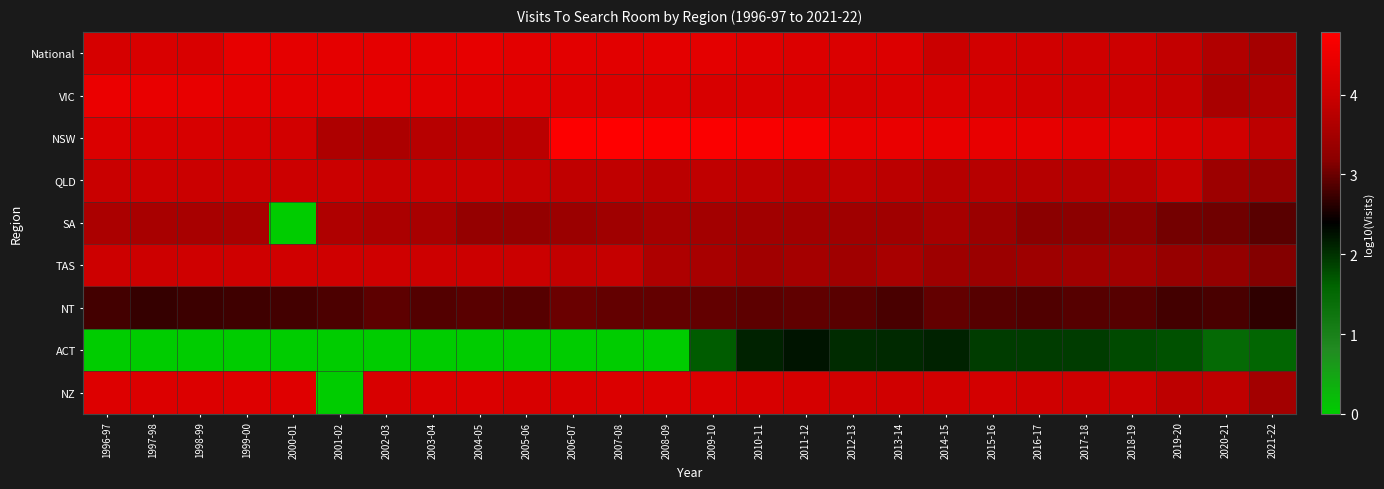

Reading left to right, list all the values displayed in this chart.

National: 1996-97=4.1	1997-98=4.2	1998-99=4.2	1999-00=4.4	2000-01=4.4	2001-02=4.4	2002-03=4.4	2003-04=4.4	2004-05=4.4	2005-06=4.4	2006-07=4.3	2007-08=4.3	2008-09=4.4	2009-10=4.4	2010-11=4.3	2011-12=4.2	2012-13=4.2	2013-14=4.2	2014-15=4.0	2015-16=4.1	2016-17=4.1	2017-18=4.0	2018-19=4.0	2019-20=3.9	2020-21=3.7	2021-22=3.5
VIC: 1996-97=4.5	1997-98=4.4	1998-99=4.4	1999-00=4.4	2000-01=4.3	2001-02=4.4	2002-03=4.4	2003-04=4.3	2004-05=4.3	2005-06=4.3	2006-07=4.3	2007-08=4.2	2008-09=4.2	2009-10=4.2	2010-11=4.2	2011-12=4.2	2012-13=4.1	2013-14=4.2	2014-15=4.2	2015-16=4.1	2016-17=4.0	2017-18=4.0	2018-19=4.0	2019-20=3.9	2020-21=3.6	2021-22=3.6
NSW: 1996-97=4.2	1997-98=4.2	1998-99=4.2	1999-00=4.1	2000-01=4.1	2001-02=3.6	2002-03=3.6	2003-04=3.7	2004-05=3.7	2005-06=3.8	2006-07=4.8	2007-08=4.8	2008-09=4.7	2009-10=4.7	2010-11=4.7	2011-12=4.7	2012-13=4.4	2013-14=4.5	2014-15=4.4	2015-16=4.4	2016-17=4.4	2017-18=4.4	2018-19=4.3	2019-20=4.2	2020-21=4.1	2021-22=3.8
QLD: 1996-97=4.0	1997-98=4.0	1998-99=4.0	1999-00=4.0	2000-01=4.0	2001-02=4.0	2002-03=3.9	2003-04=3.9	2004-05=3.9	2005-06=3.9	2006-07=3.8	2007-08=3.8	2008-09=3.8	2009-10=3.9	2010-11=3.8	2011-12=3.8	2012-13=3.8	2013-14=3.8	2014-15=3.7	2015-16=3.7	2016-17=3.7	2017-18=3.7	2018-19=3.7	2019-20=3.9	2020-21=3.4	2021-22=3.3
SA: 1996-97=3.6	1997-98=3.6	1998-99=3.5	1999-00=3.6	2000-01=0.0	2001-02=3.6	2002-03=3.6	2003-04=3.5	2004-05=3.3	2005-06=3.3	2006-07=3.4	2007-08=3.4	2008-09=3.5	2009-10=3.5	2010-11=3.5	2011-12=3.5	2012-13=3.5	2013-14=3.5	2014-15=3.5	2015-16=3.4	2016-17=3.2	2017-18=3.2	2018-19=3.2	2019-20=3.1	2020-21=3.0	2021-22=2.9
TAS: 1996-97=4.0	1997-98=4.0	1998-99=4.0	1999-00=4.0	2000-01=4.0	2001-02=4.0	2002-03=4.0	2003-04=4.0	2004-05=4.0	2005-06=4.0	2006-07=3.9	2007-08=3.9	2008-09=3.6	2009-10=3.5	2010-11=3.5	2011-12=3.5	2012-13=3.5	2013-14=3.5	2014-15=3.4	2015-16=3.4	2016-17=3.4	2017-18=3.4	2018-19=3.5	2019-20=3.3	2020-21=3.3	2021-22=3.2
NT: 1996-97=2.8	1997-98=2.7	1998-99=2.7	1999-00=2.8	2000-01=2.8	2001-02=2.8	2002-03=2.9	2003-04=2.9	2004-05=2.9	2005-06=2.9	2006-07=3.0	2007-08=3.0	2008-09=3.0	2009-10=3.0	2010-11=2.9	2011-12=2.9	2012-13=2.9	2013-14=2.8	2014-15=3.0	2015-16=2.9	2016-17=2.9	2017-18=2.9	2018-19=2.9	2019-20=2.8	2020-21=2.8	2021-22=2.7
ACT: 1996-97=0.0	1997-98=0.0	1998-99=0.0	1999-00=0.0	2000-01=0.0	2001-02=0.0	2002-03=0.0	2003-04=0.0	2004-05=0.0	2005-06=0.0	2006-07=0.0	2007-08=0.0	2008-09=0.0	2009-10=1.7	2010-11=2.1	2011-12=2.2	2012-13=2.0	2013-14=2.1	2014-15=2.1	2015-16=1.9	2016-17=1.9	2017-18=1.9	2018-19=1.8	2019-20=1.7	2020-21=1.5	2021-22=1.5
NZ: 1996-97=4.3	1997-98=4.2	1998-99=4.2	1999-00=4.3	2000-01=4.3	2001-02=0.0	2002-03=4.2	2003-04=4.2	2004-05=4.2	2005-06=4.2	2006-07=4.2	2007-08=4.2	2008-09=4.2	2009-10=4.2	2010-11=4.2	2011-12=4.1	2012-13=4.1	2013-14=4.1	2014-15=4.1	2015-16=4.1	2016-17=4.0	2017-18=4.0	2018-19=4.0	2019-20=3.8	2020-21=3.8	2021-22=3.5